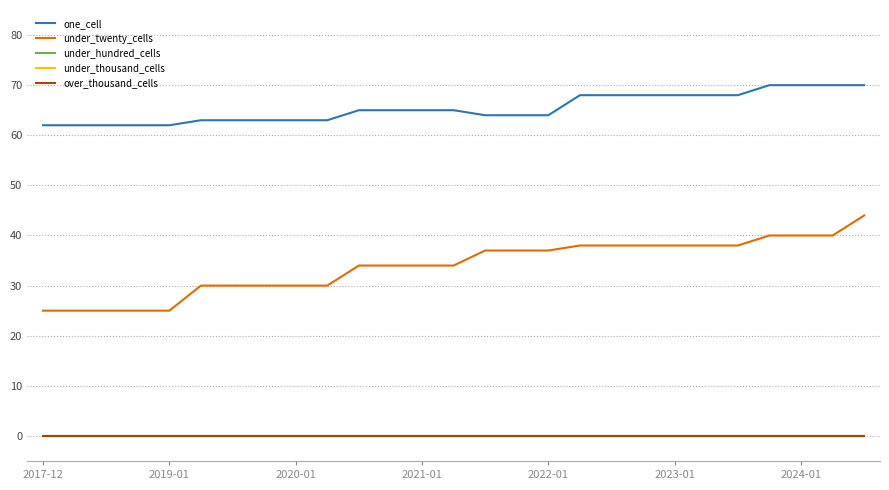

Does the chart have visible grid lines?

Yes